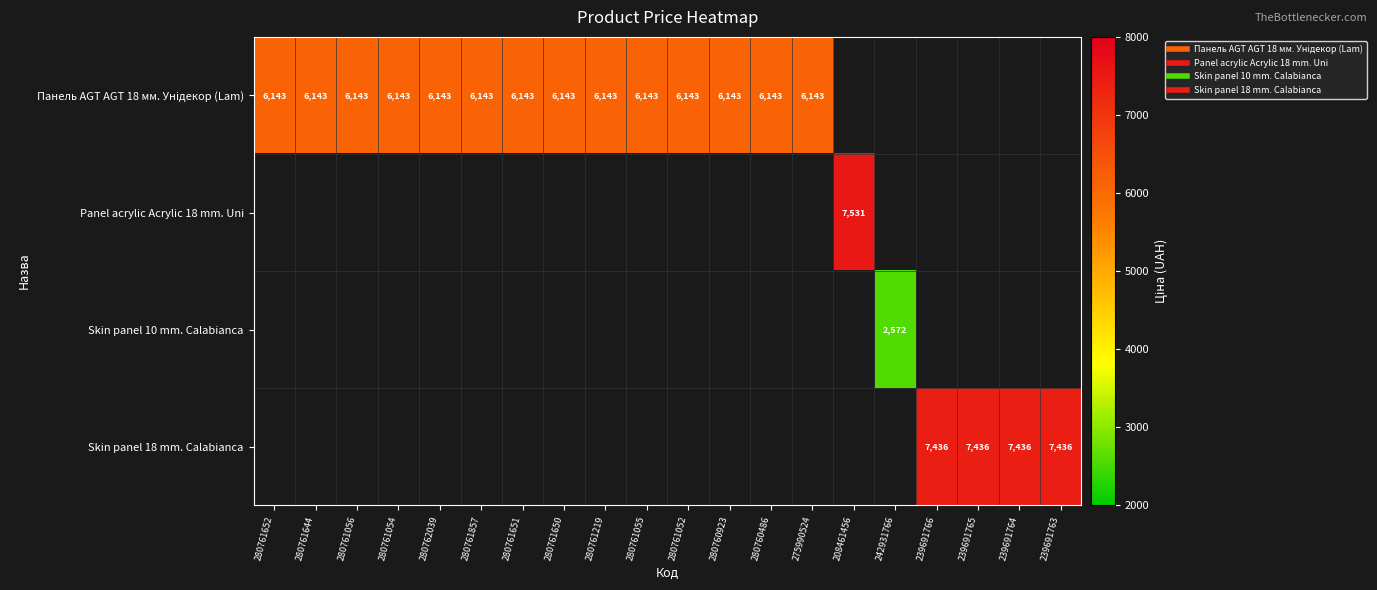

Rank the series at 280761055 from highest to lowest value.

Панель AGT AGT 18 мм. Унідекор (Lam), Panel acrylic Acrylic 18 mm. Uni, Skin panel 10 mm. Calabianca, Skin panel 18 mm. Calabianca